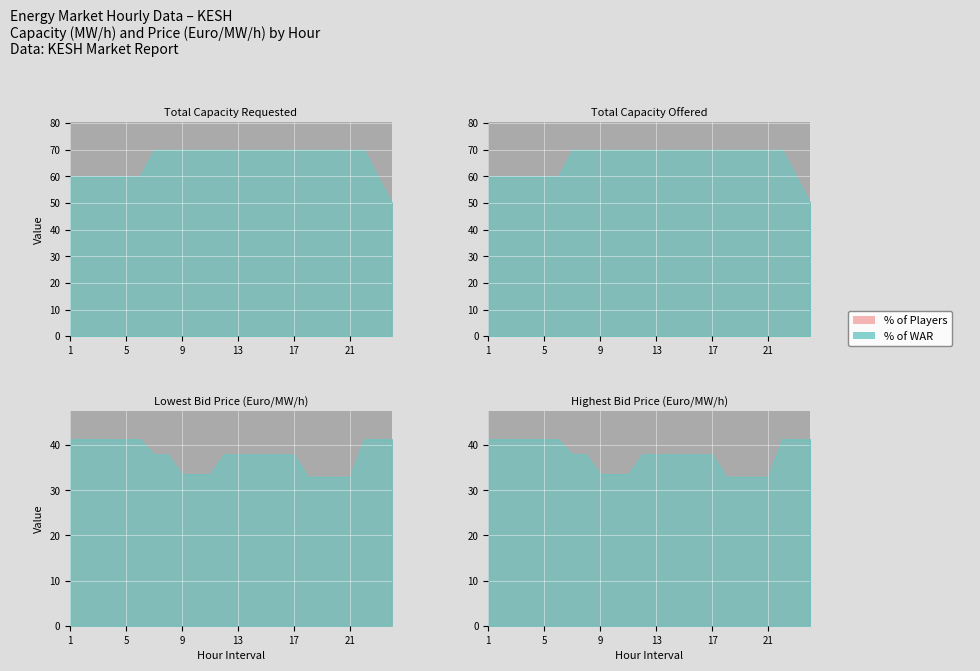

What is the value of the Total Capacity Requested (MW/h) point at the 2nd from the left?

60.0